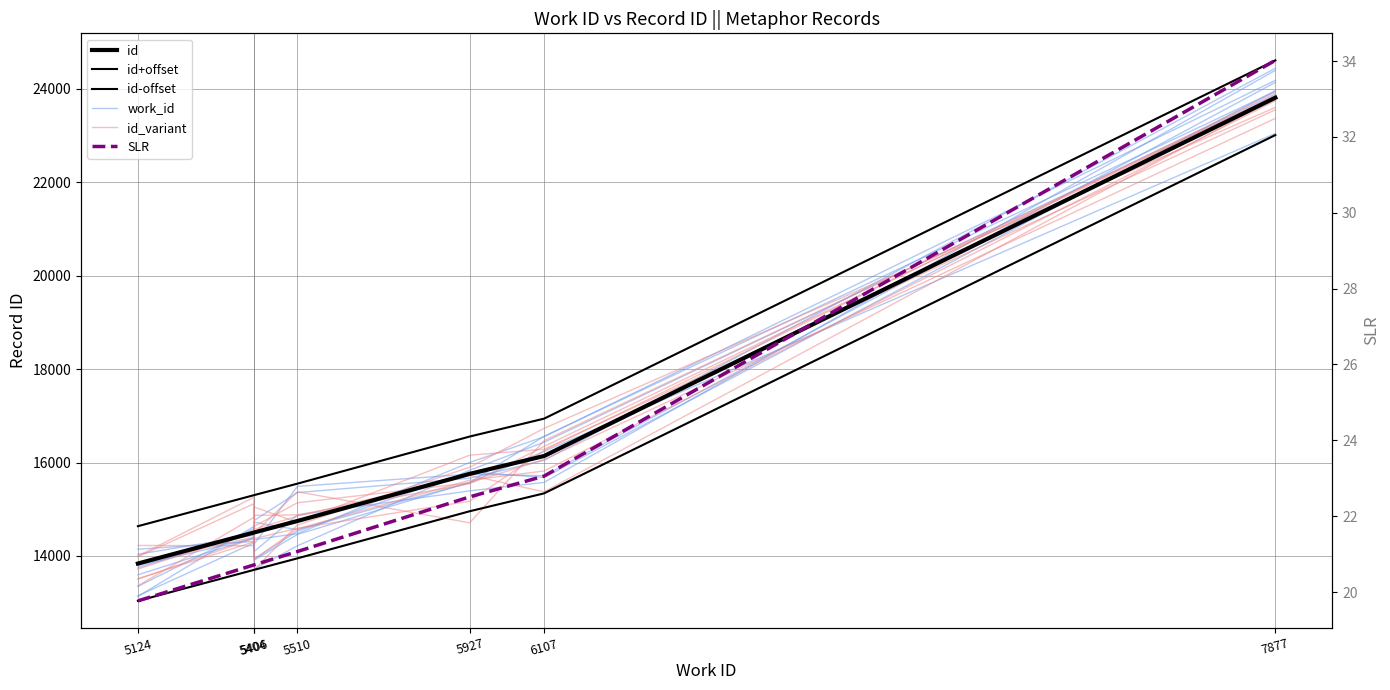

Reading right to left, list all the values displayed in this chart.

id: 7877=23813.0	6107=16139.0	5927=15756.0	5510=14747.0	5406=14503.0	5404=14498.0	5124=13836.0
id+offset: 7877=24613.0	6107=16939.0	5927=16556.0	5510=15547.0	5406=15303.0	5404=15298.0	5124=14636.0
id-offset: 7877=23013.0	6107=15339.0	5927=14956.0	5510=13947.0	5406=13703.0	5404=13698.0	5124=13036.0
work_id: 7877=24444.7	6107=16045.3	5927=15662.3	5510=15356.2	5406=14762.1	5404=14442.7	5124=14034.7
id_variant: 7877=23370.5	6107=16064.7	5927=15564.3	5510=15137.2	5406=14635.5	5404=14374.3	5124=13500.3
SLR: 7877=34.0	6107=23.1	5927=22.5	5510=21.1	5406=20.7	5404=20.7	5124=19.8